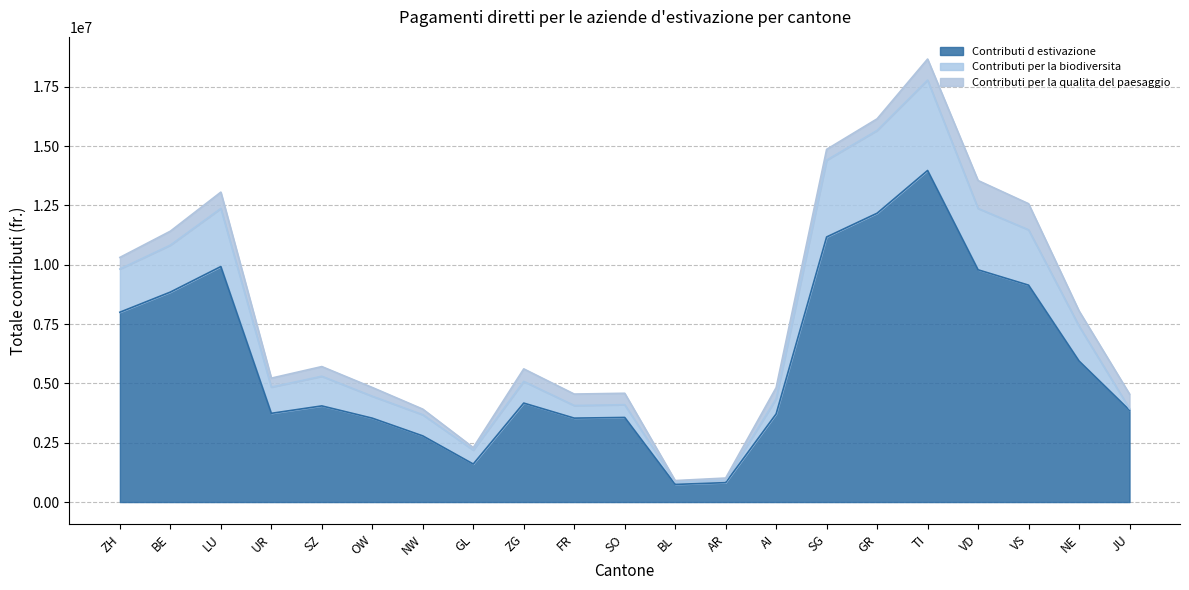

Read the Contributi d estivazione value at AR.

818851.0